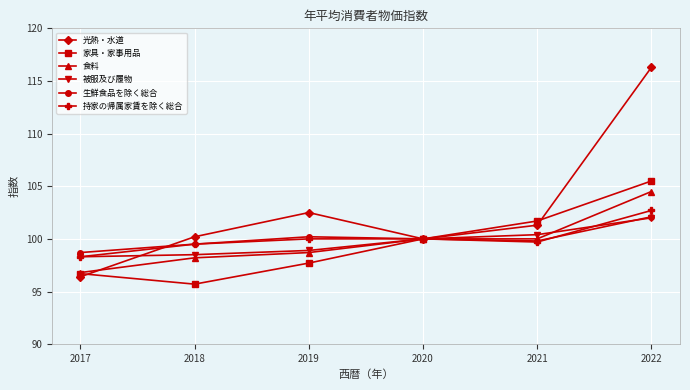

Read the 生鮮食品を除く総合 value at 2019.

100.2